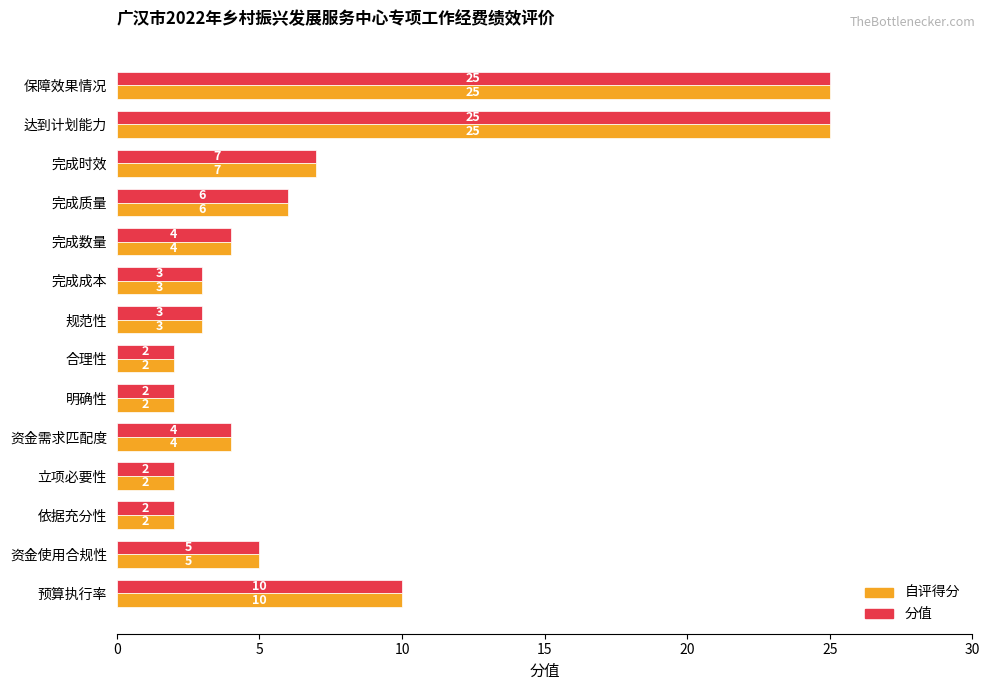

What is the approximate value of 分值 at 达到计划能力?

25